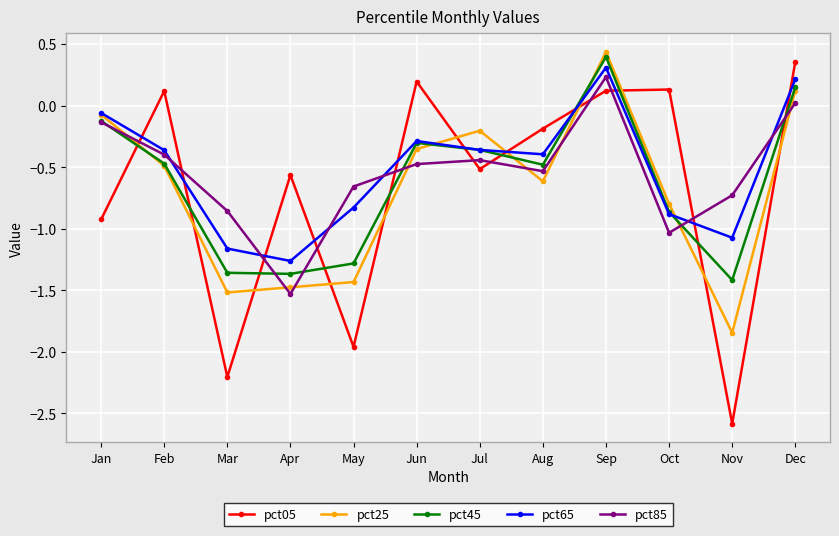

What is the approximate value of pct05 at Nov?

-2.6